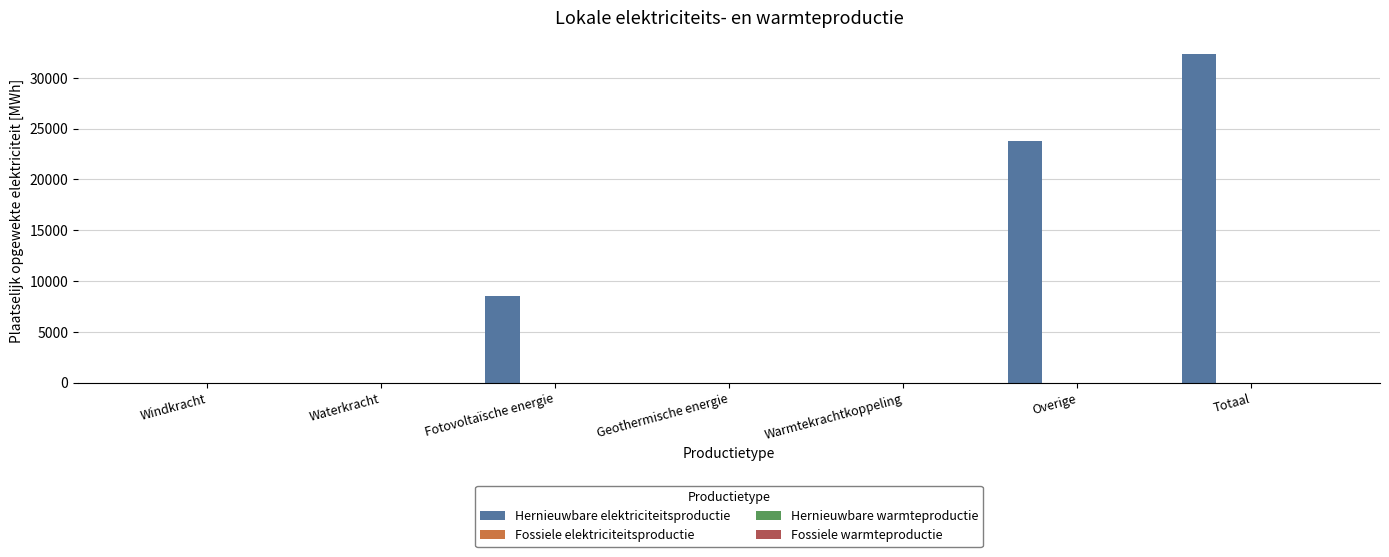

What is the maximum value shown in the chart?

32331.0